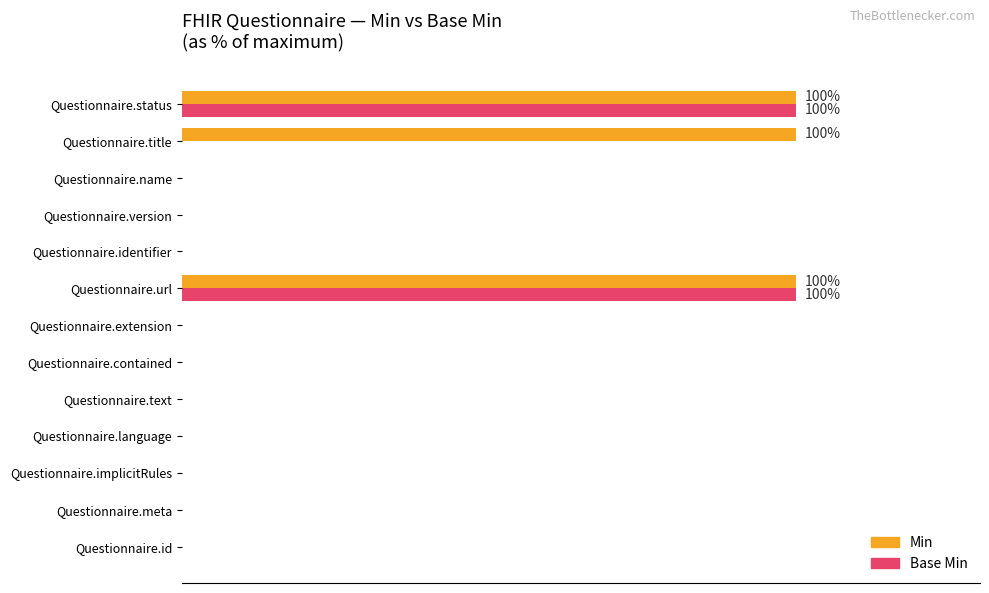

What are all the series names shown in the legend?

Min, Base Min